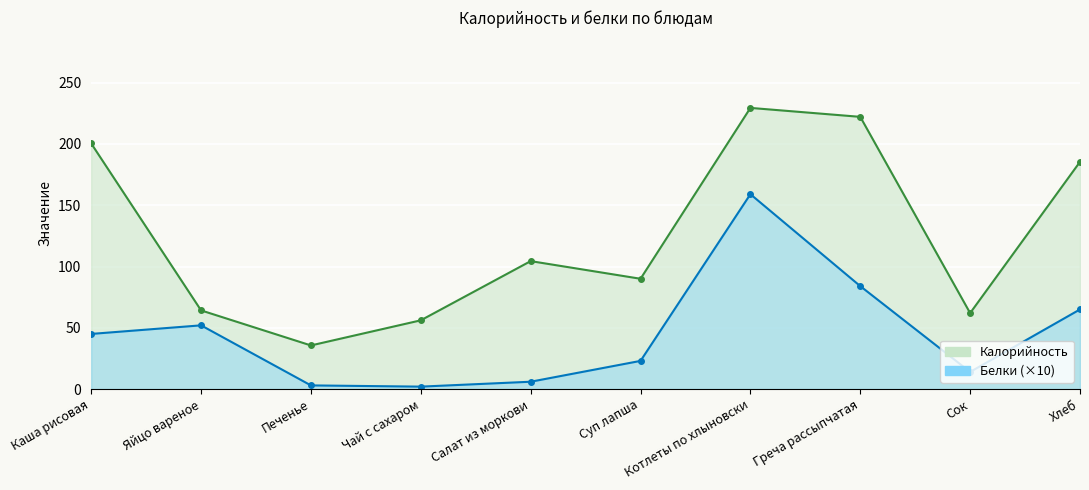

The value of Калорийность at Салат из моркови is 104.4. True or false?

True